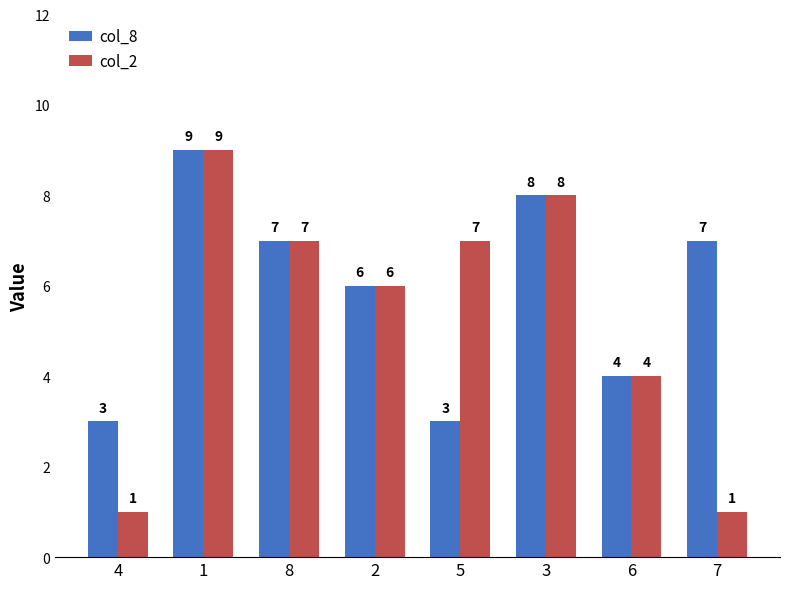

What is the difference between the maximum and minimum values in the col_8 series?

6